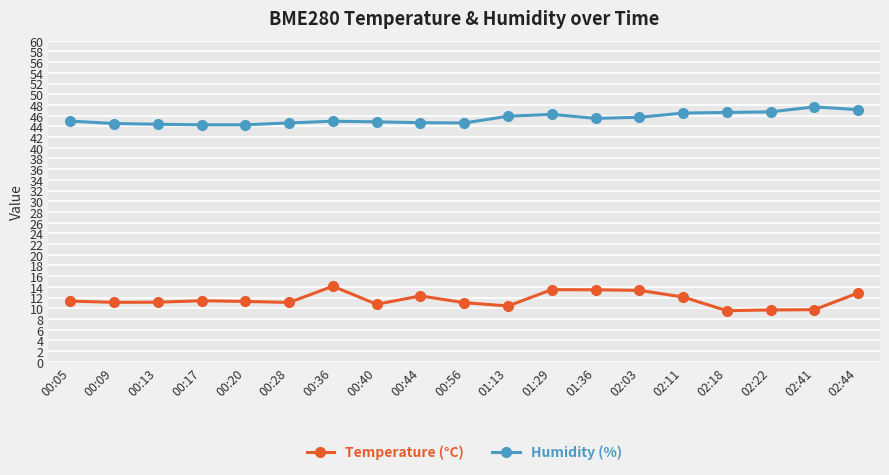

Rank the series by their maximum value, from highest to lowest.

Humidity (%), Temperature (°C)